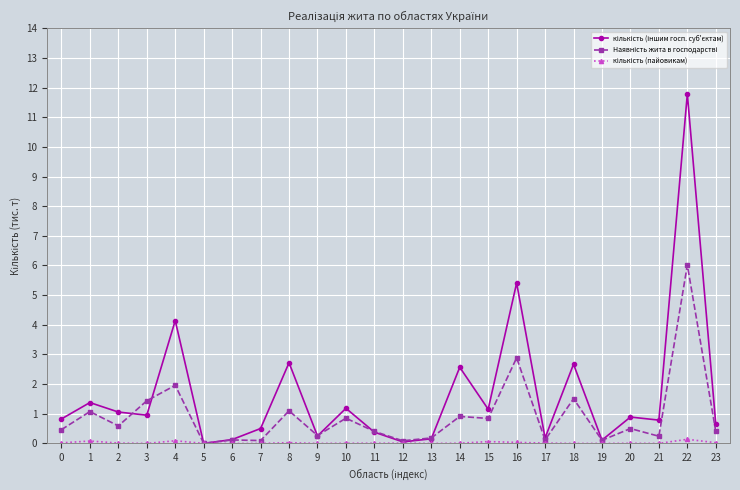

At which category is the sum across all series the highest?

22